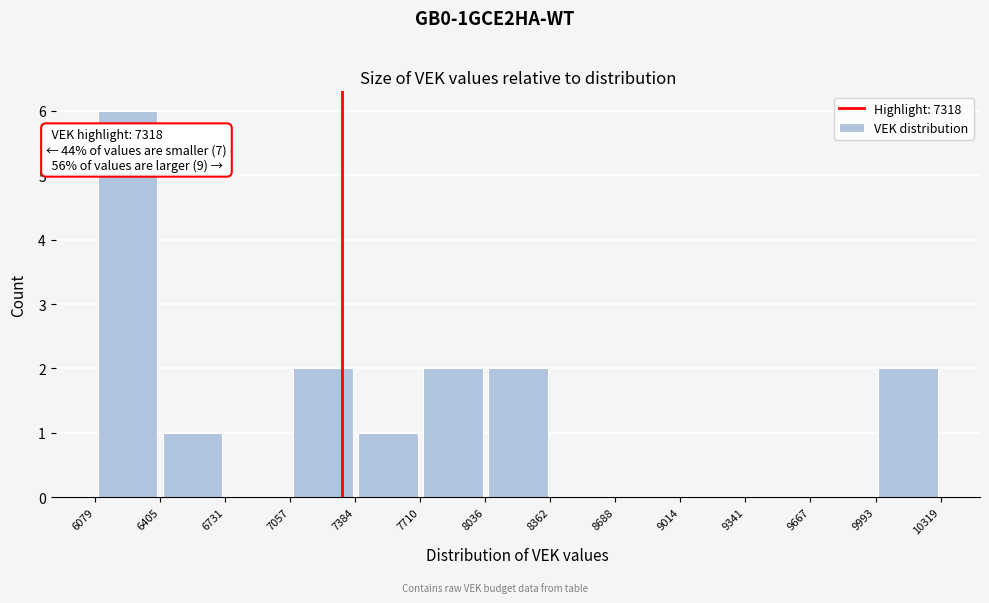

Which range on the x-axis has the tallest bar?

6079 to 6405